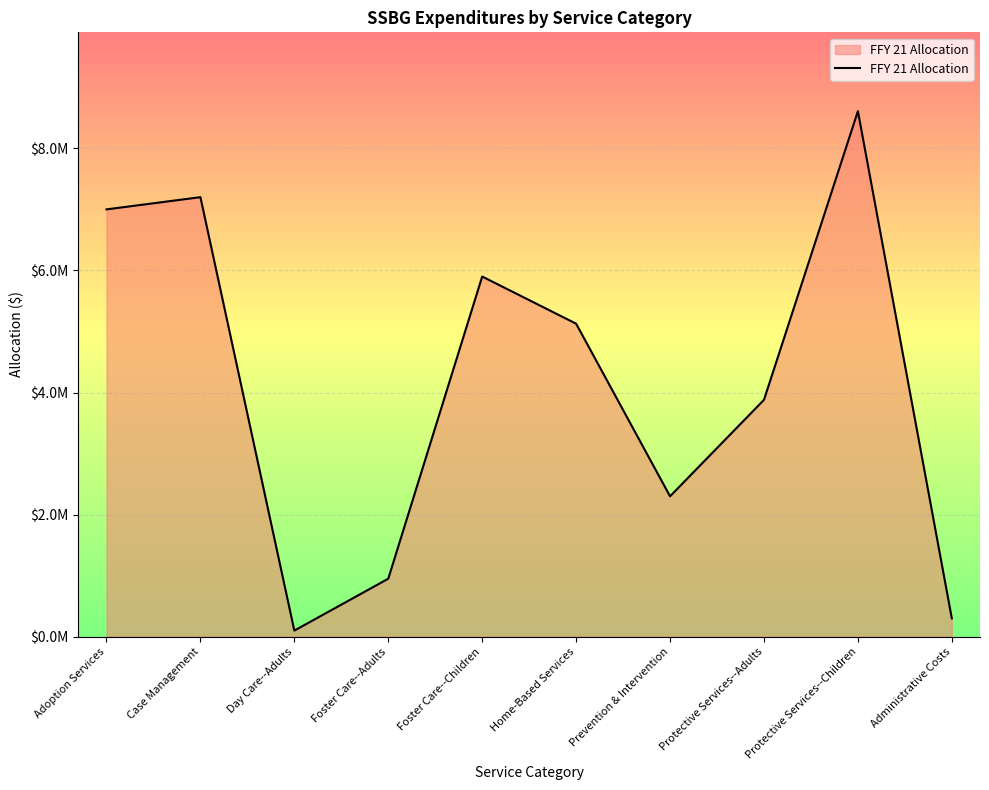

Rank the categories by value from lowest to highest.

Day Care--Adults, Administrative Costs, Foster Care--Adults, Prevention & Intervention, Protective Services--Adults, Home-Based Services, Foster Care--Children, Adoption Services, Case Management, Protective Services--Children